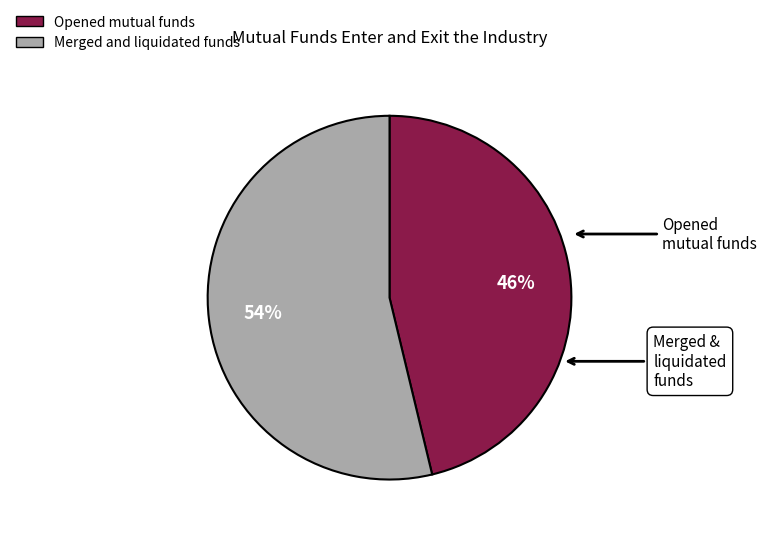

To the nearest percent, what is the average slice percentage?

50%